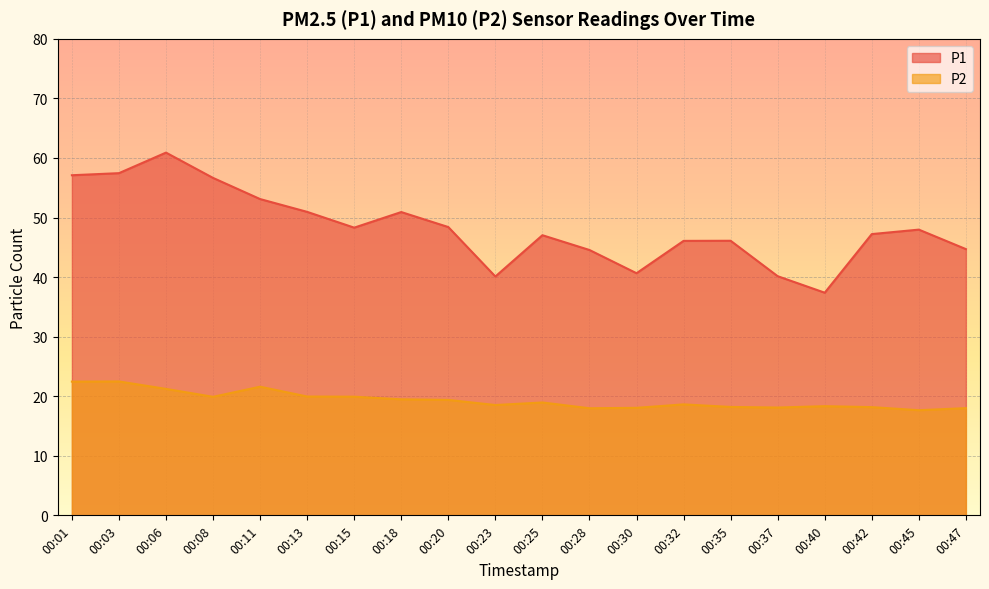

What is the sum of the P1 values at 00:15 and 00:11?

101.4